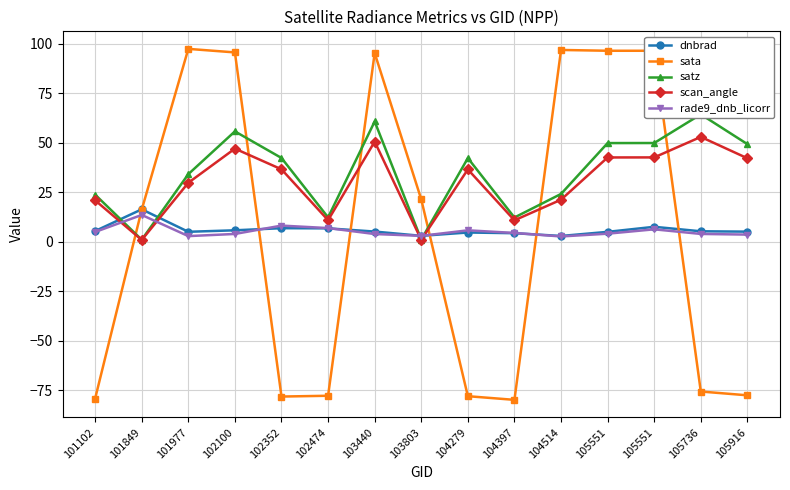

How many distinct data groups are displayed?

5